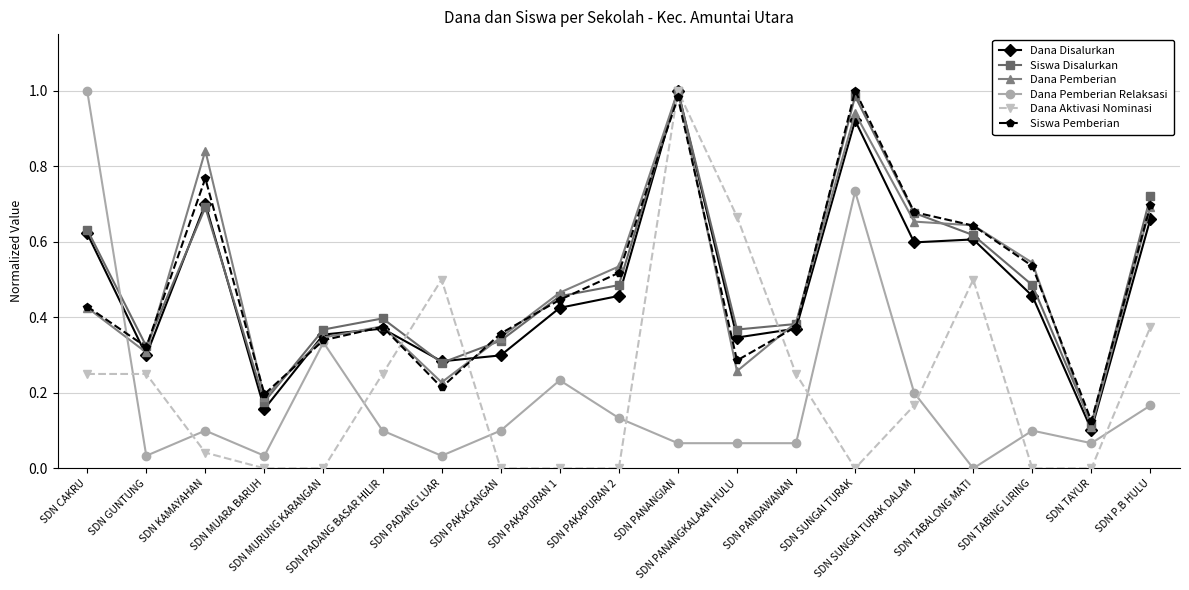

What is the label of the 10th point from the left?

SDN PAKAPURAN 2